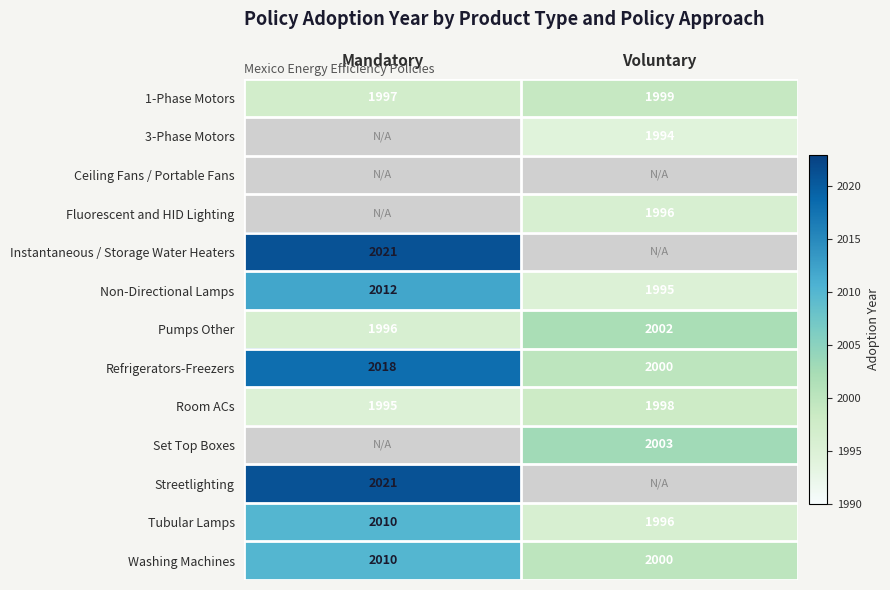

Which category has the highest value across all series?

Mandatory